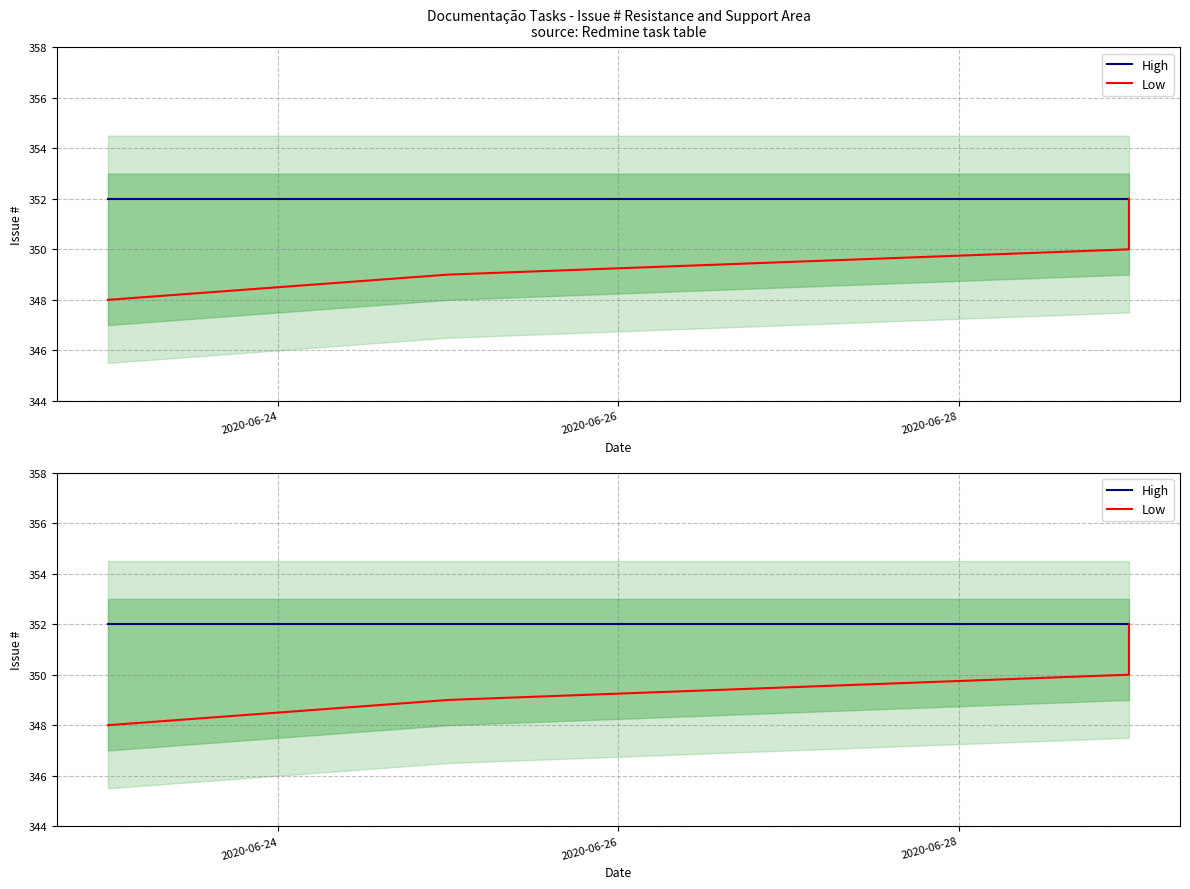

How many data points in Low are less than 350?

2